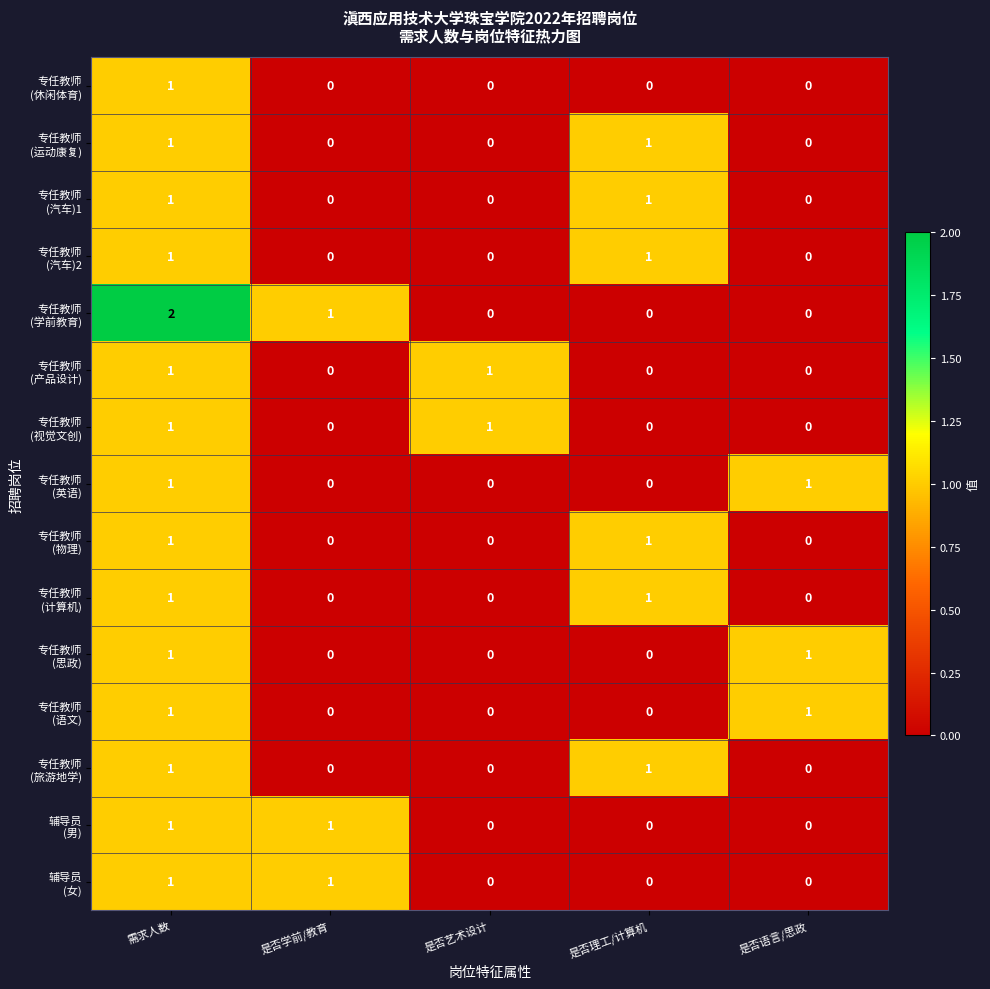

At how many categories does at least one series exceed 0?

5